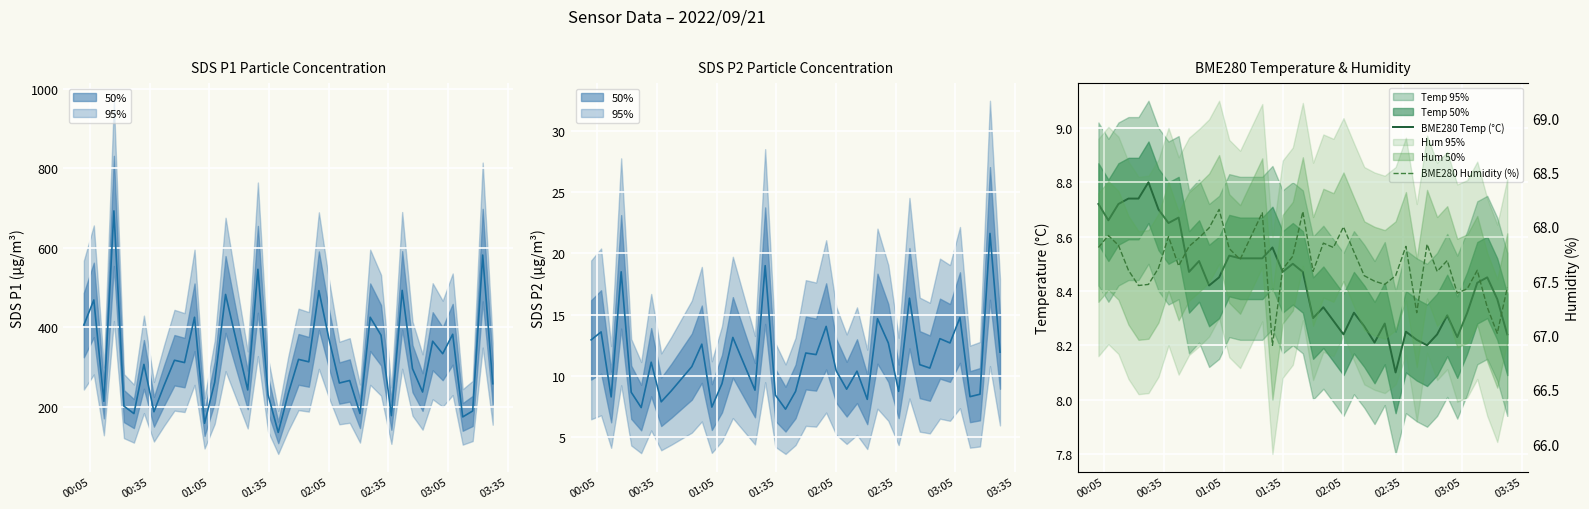

Which series has the largest range (max minus min)?

SDS_P1